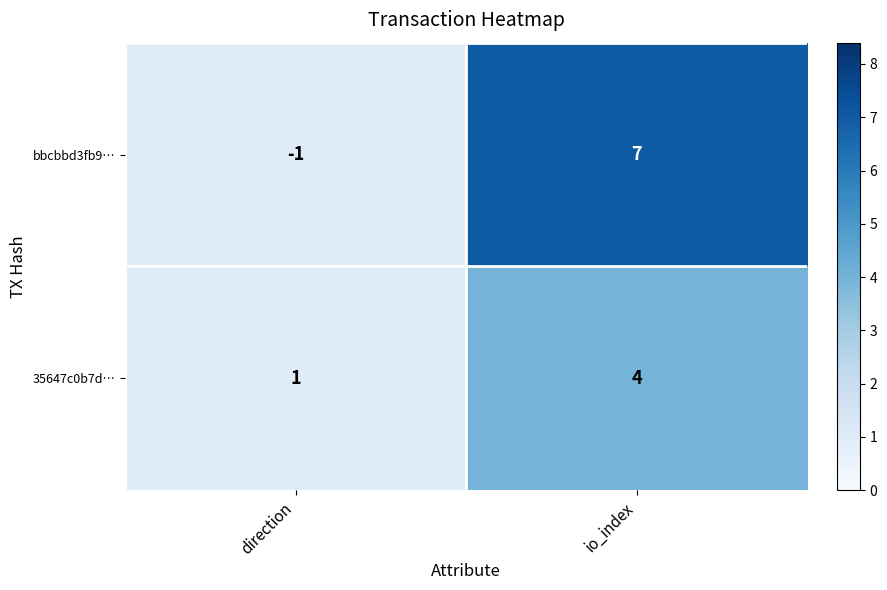

Reading right to left, list all the values displayed in this chart.

bbcbbd3fb9…: io_index=7	direction=-1
35647c0b7d…: io_index=4	direction=1